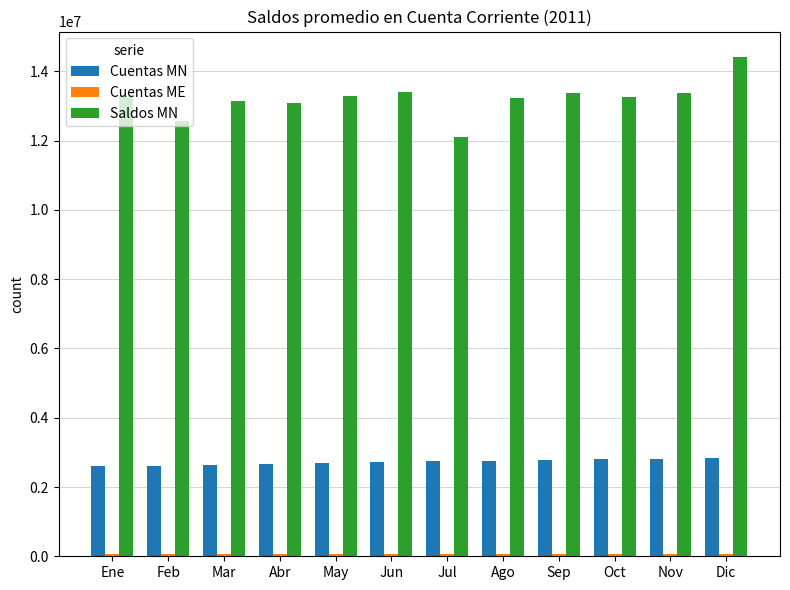

Which series has the widest spread of values?

Saldos MN